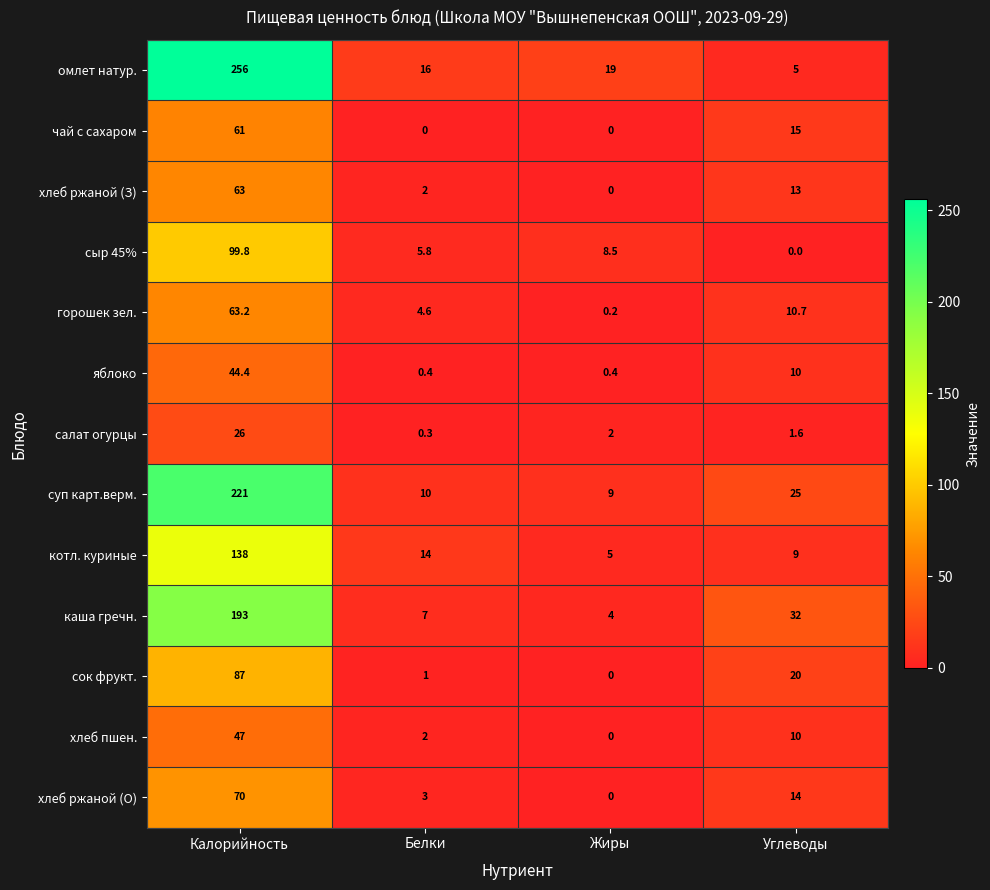

Rank the series by their maximum value, from lowest to highest.

салат огурцы, яблоко, хлеб пшен., чай с сахаром, хлеб ржаной (З), горошек зел., хлеб ржаной (О), сок фрукт., сыр 45%, котл. куриные, каша гречн., суп карт.верм., омлет натур.